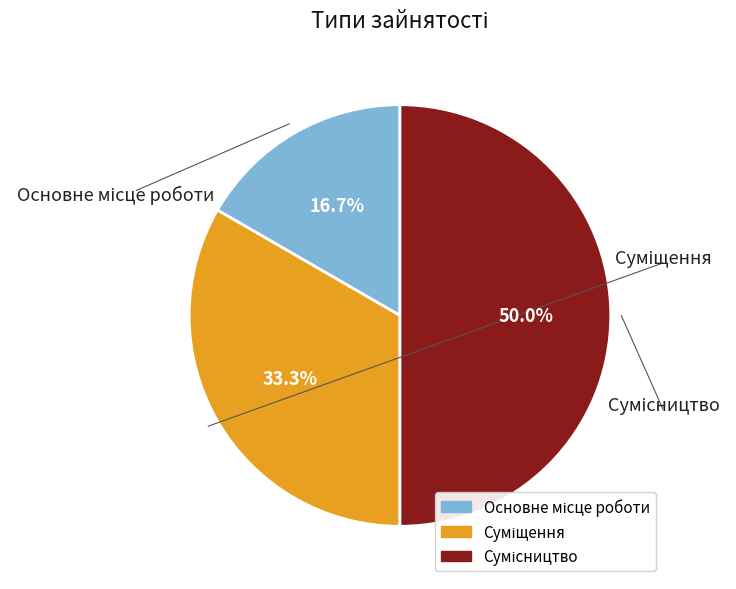

What portion of the pie excludes Суміщення?

66.7%